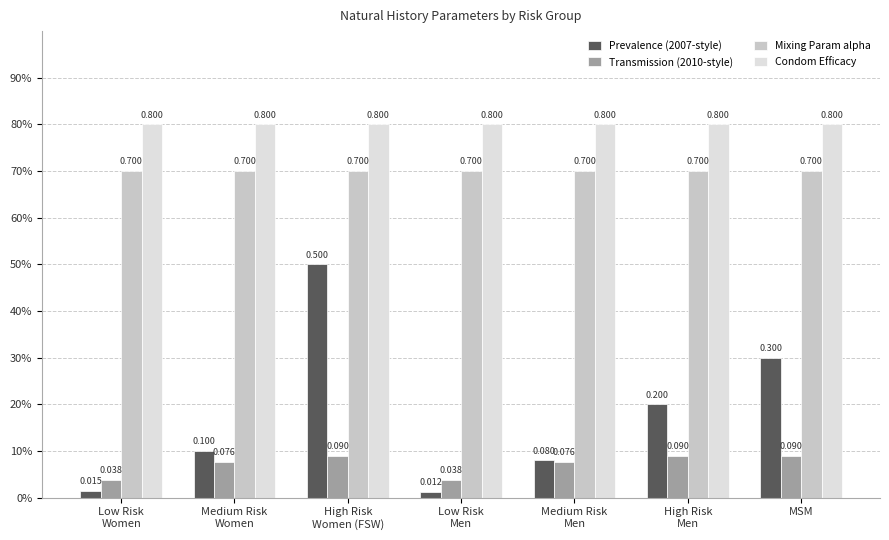

Which series has the largest total across all categories?

Condom Efficacy